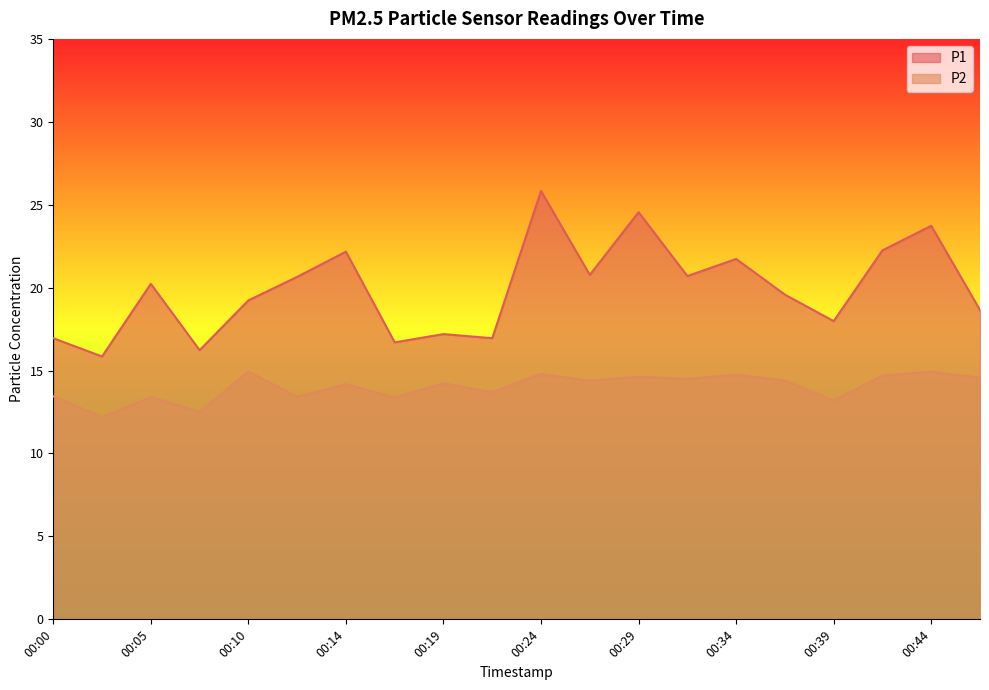

Count the number of categories in the chart.

20